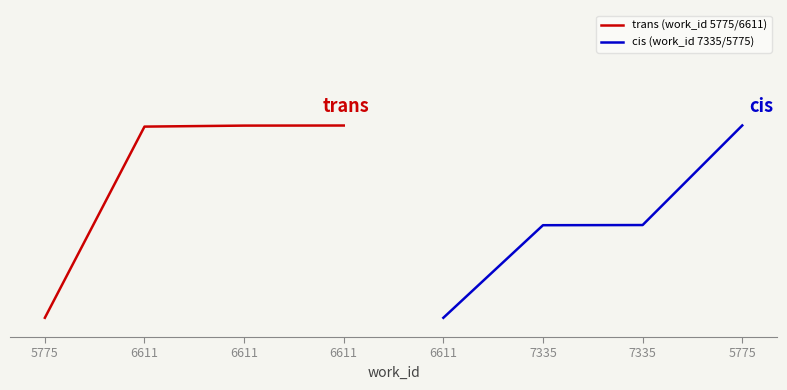

Which series has the largest total across all categories?

trans (work_id 5775/6611)